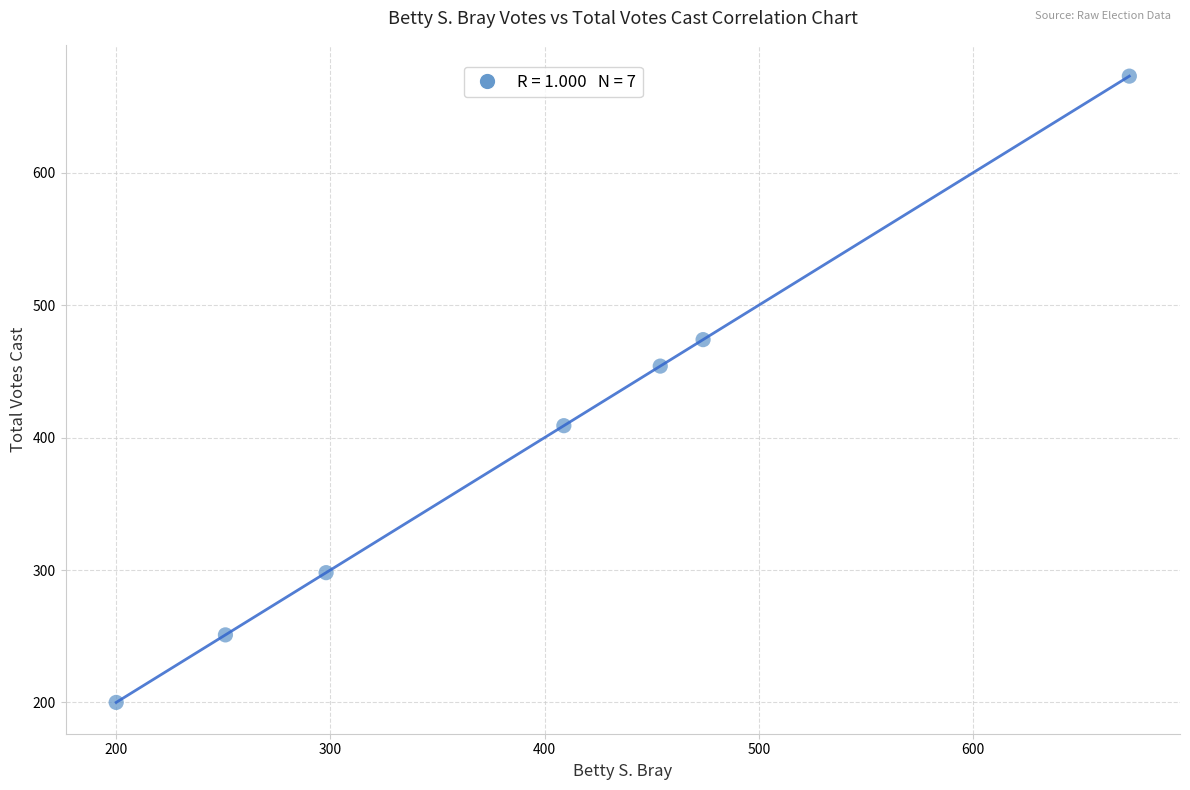

What is the range of X values (max minus min)?

473